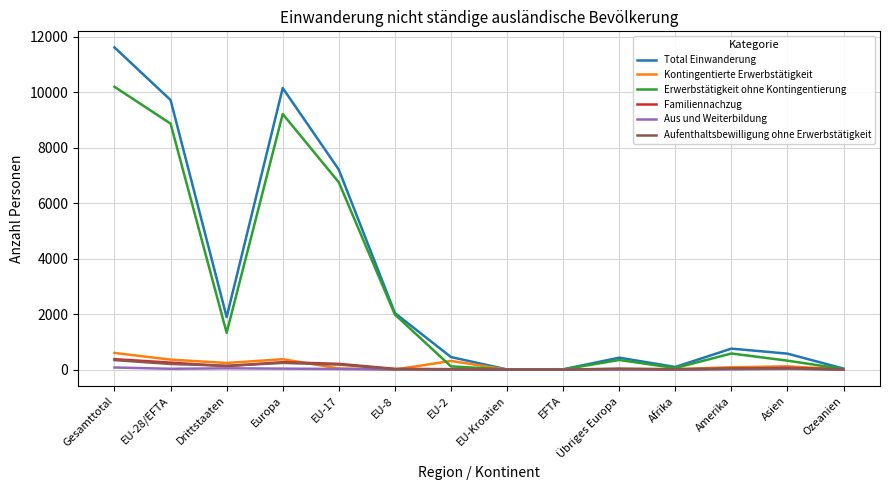

What is the greatest value displayed?

11613